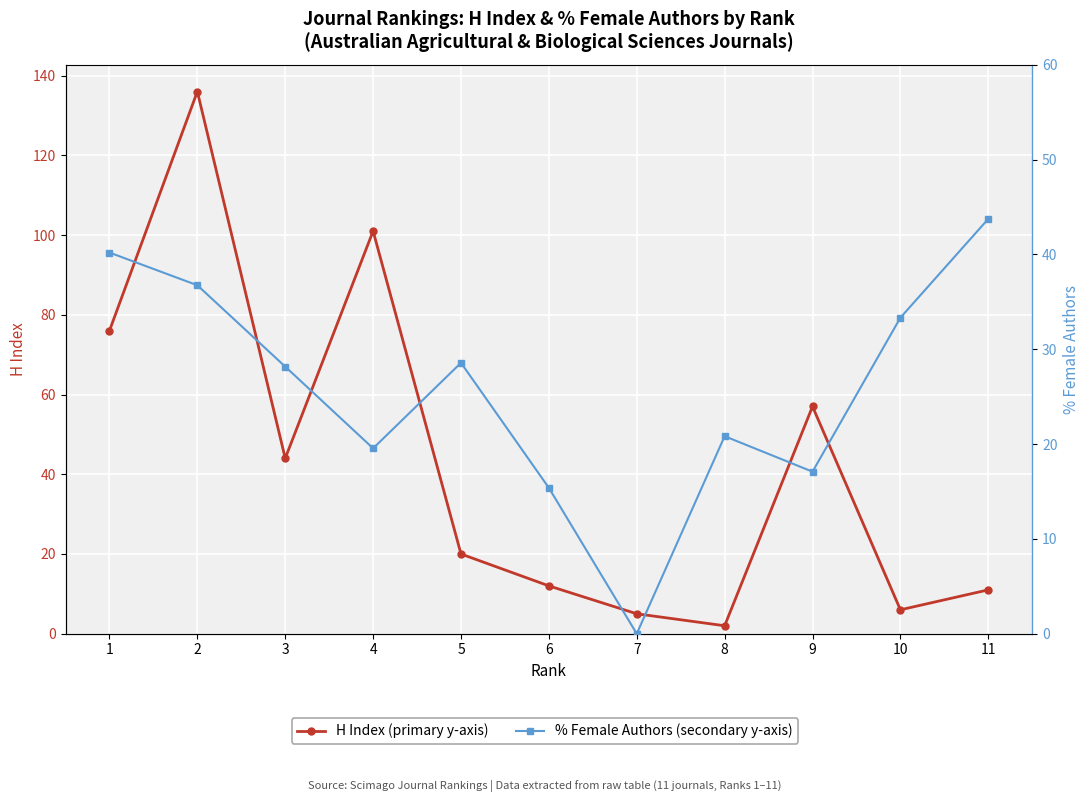

Reading right to left, transcribe all the data shown in this chart.

H index: 11=11.0	10=6.0	9=57.0	8=2.0	7=5.0	6=12.0	5=20.0	4=101.0	3=44.0	2=136.0	1=76.0
%Female: 11=43.8	10=33.3	9=17.1	8=20.8	7=0.0	6=15.4	5=28.6	4=19.6	3=28.2	2=36.8	1=40.2